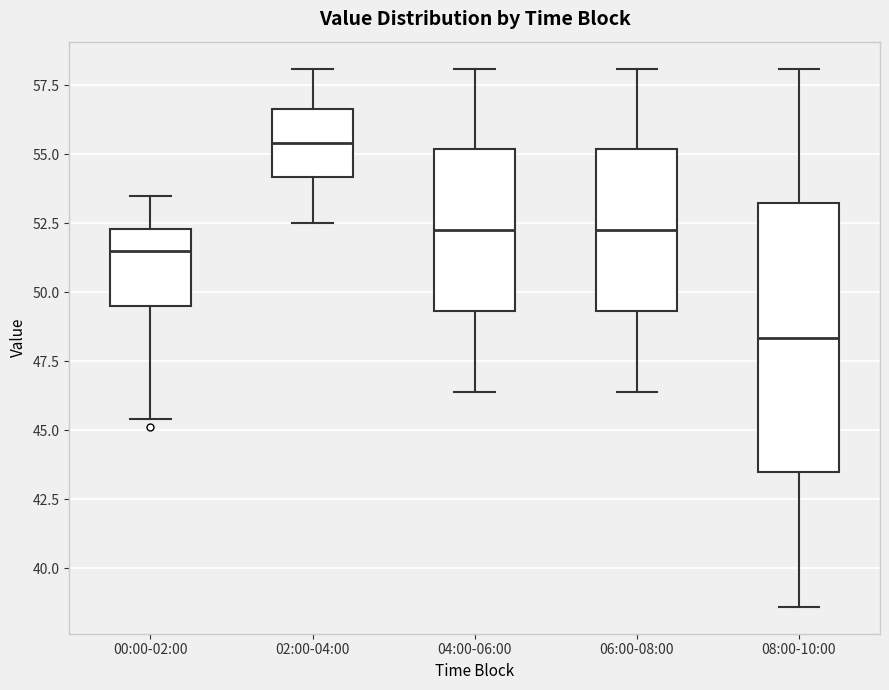

Reading left to right, transcribe this box plot: for each box, give where its median line is, the range the box spans, and where its two whiskers end, as read against the y-axis. The values are not printed on the chart, so give them approximately, as read against the axis.

00:00-02:00: median 51.5, box 49.5 to 52.5, whiskers 45.5 to 53.5
02:00-04:00: median 55.5, box 54.0 to 56.5, whiskers 52.5 to 58.0
04:00-06:00: median 52.5, box 49.5 to 55.0, whiskers 46.5 to 58.0
06:00-08:00: median 52.5, box 49.5 to 55.0, whiskers 46.5 to 58.0
08:00-10:00: median 48.5, box 43.5 to 53.0, whiskers 38.5 to 58.0